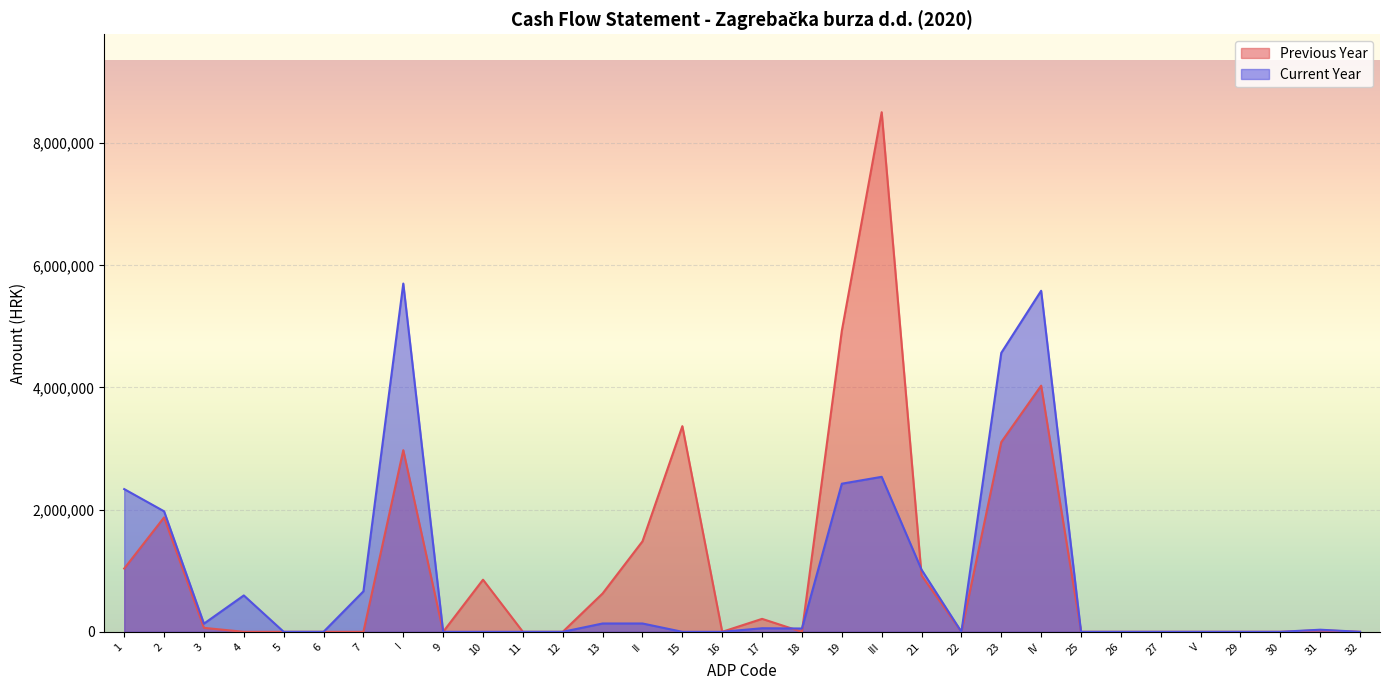

Reading right to left, what are all the values shown in this chart?

Previous Year: 32=0	31=25269	30=0	29=0	V=0	27=0	26=0	25=0	IV=4029915	23=3105924	22=0	21=923991	III=8506168	19=4927477	18=0	17=212000	16=0	15=3366691	II=1481325	13=627686	12=0	11=239	10=853400	9=0	I=2973476	7=0	6=0	5=0	4=0	3=64581	2=1872961	1=1035934
Current Year: 32=0	31=34327	30=0	29=0	V=0	27=0	26=0	25=0	IV=5583391	23=4566716	22=0	21=1016675	III=2537389	19=2424758	18=54130	17=58501	16=0	15=0	II=136429	13=136429	12=0	11=0	10=0	9=0	I=5701262	7=662532	6=0	5=273	4=595556	3=133633	2=1972940	1=2336328